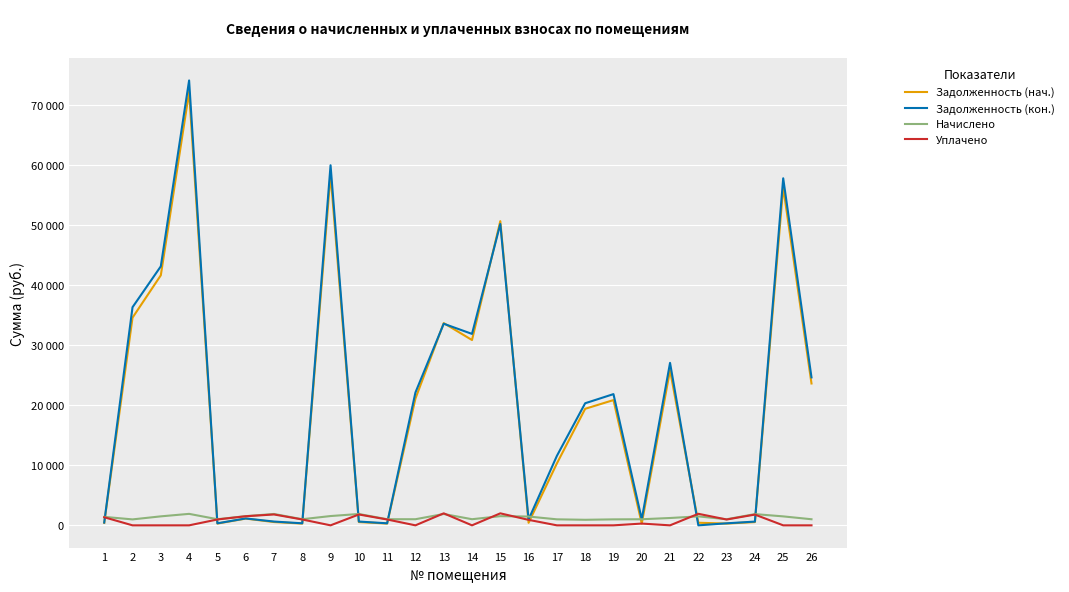

Reading left to right, extract all data points from this chart.

Задолженность (нач.): 1=408.4	2=34617.3	3=41678.5	4=72247.7	5=295.6	6=1123.0	7=548.9	8=295.6	9=58476.2	10=548.1	11=295.6	12=21120.7	13=33712.9	14=30890.9	15=50705.4	16=424.7	17=10315.8	18=19426.4	19=20878.8	20=293.9	21=25862.4	22=432.0	23=293.9	24=542.4	25=56357.5	26=23646.0
Задолженность (кон.): 1=470.3	2=36357.8	3=43176.4	4=74160.7	5=340.3	6=1148.2	7=632.1	8=340.3	9=60024.5	10=631.1	11=340.3	12=22139.8	13=33606.3	14=31911.9	15=50234.1	16=978.0	17=11576.0	18=20352.1	19=21873.7	20=1016.5	21=27085.3	22=0.0	23=338.4	24=624.6	25=57849.8	26=24661.4
Начислено: 1=1410.9	2=990.2	3=1497.9	4=1913.0	5=1021.0	6=1528.7	7=1896.2	8=1021.0	9=1548.4	10=1893.4	11=1021.0	12=1019.2	13=1893.4	14=1021.0	15=1528.7	16=1467.0	17=1001.4	18=925.7	19=994.8	20=1015.4	21=1223.0	22=1492.3	23=1015.4	24=1873.7	25=1492.3	26=1015.4
Уплачено: 1=1349.1	2=0.0	3=0.0	4=0.0	5=976.2	6=1515.0	7=1813.0	8=976.2	9=0.0	10=1810.4	11=976.2	12=0.0	13=2000.0	14=0.0	15=2000.0	16=913.7	17=0.0	18=0.0	19=0.0	20=293.9	21=0.0	22=1924.2	23=970.9	24=1791.6	25=0.0	26=0.0